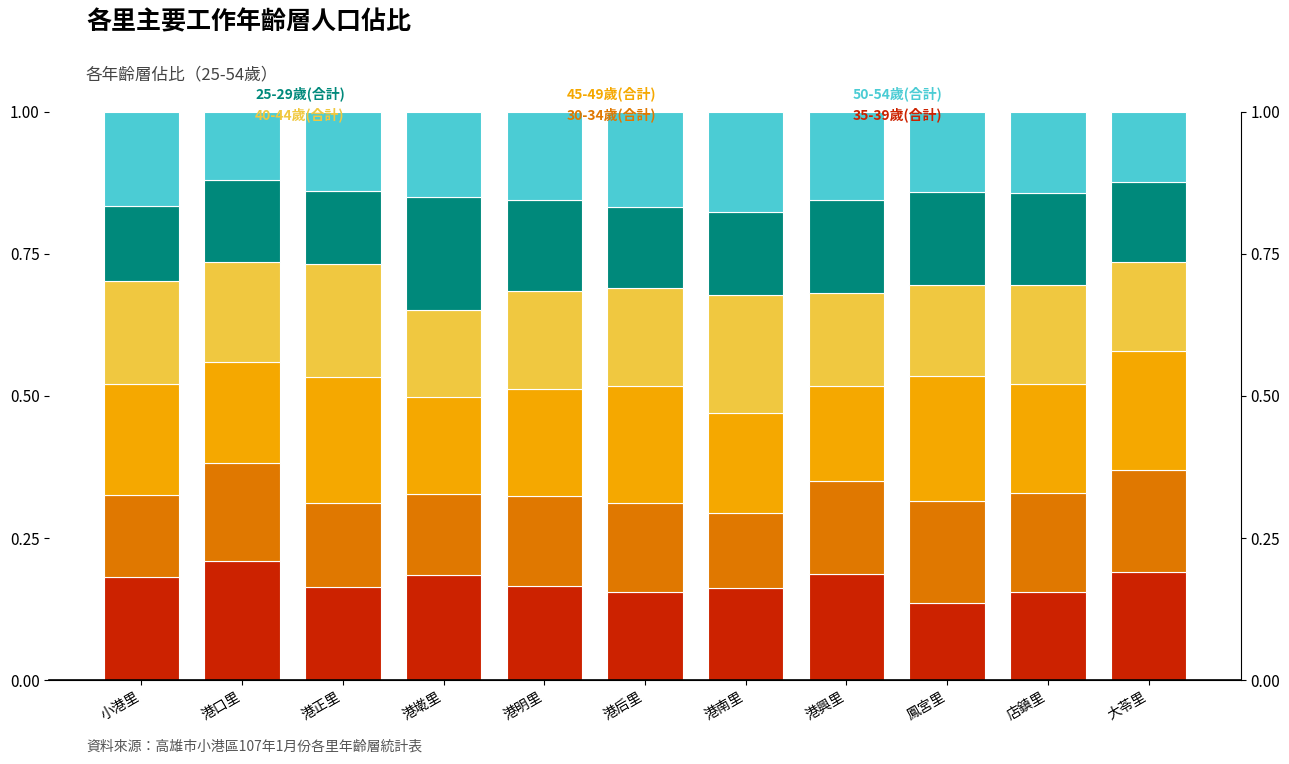

At which category is the sum across all series the highest?

港明里